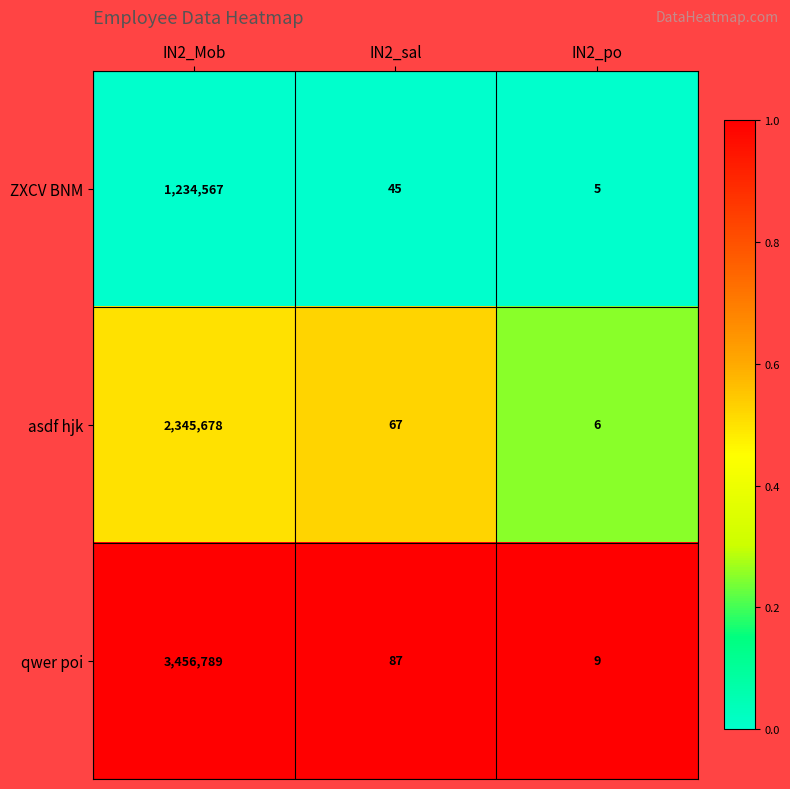

Between IN2_Mob and IN2_po, which series saw the biggest shift?

qwer poi